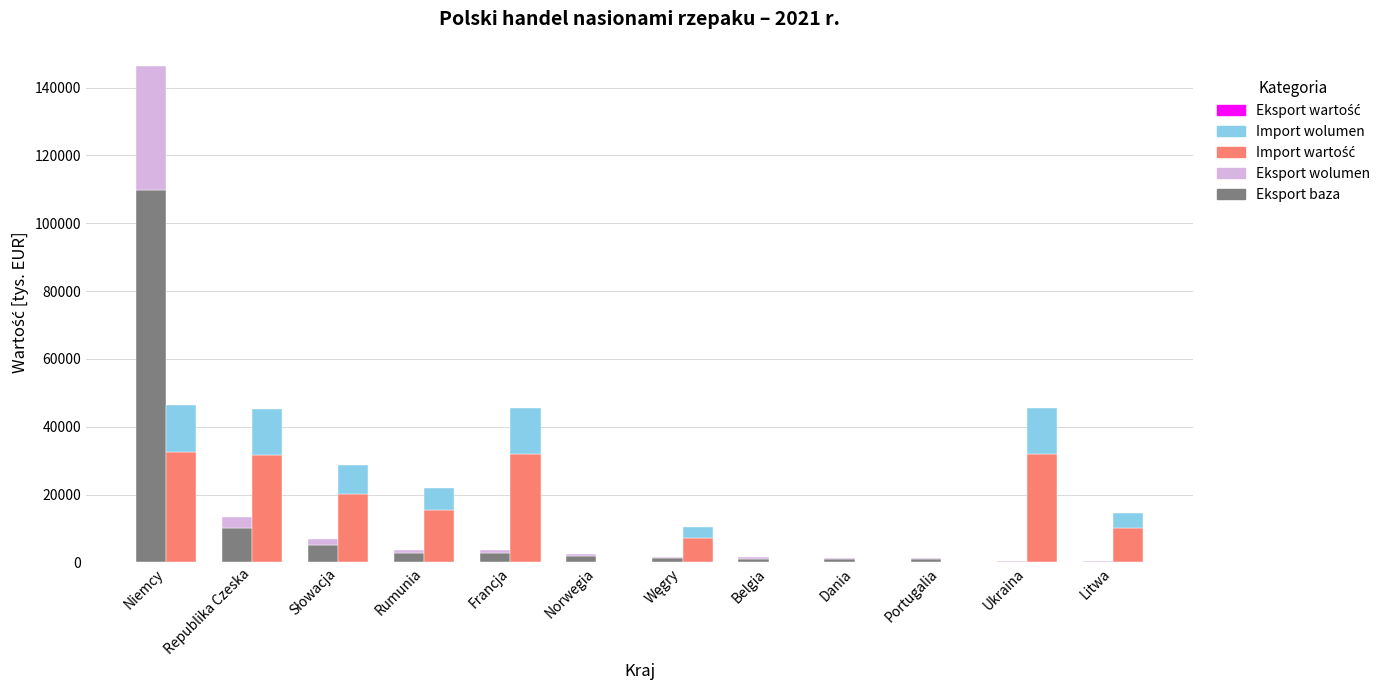

What is the maximum value for Size 2-10?

36556.2